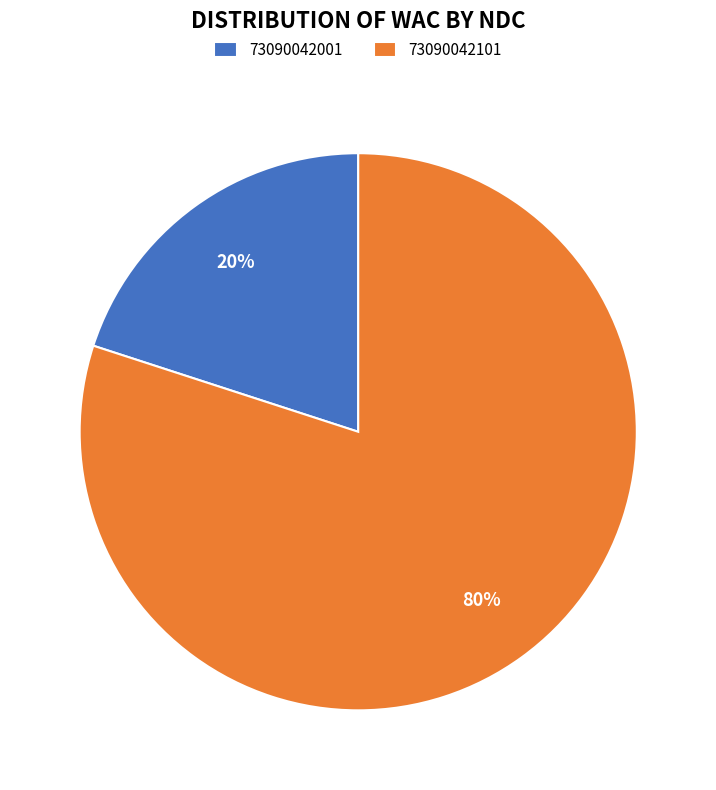

How many segments does this pie chart have?

2